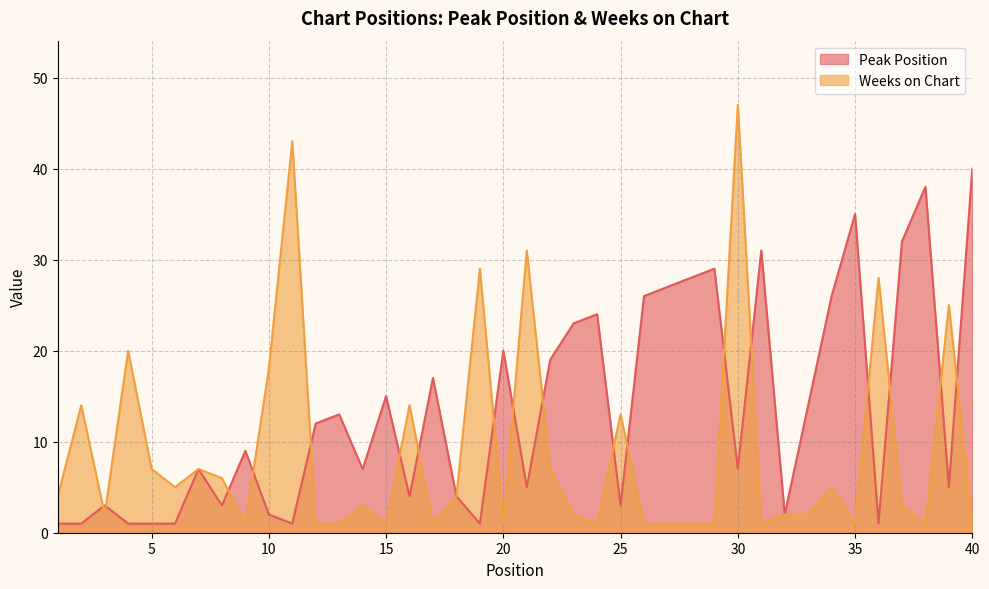

What are all the series names shown in the legend?

Peak Position, Weeks on Chart